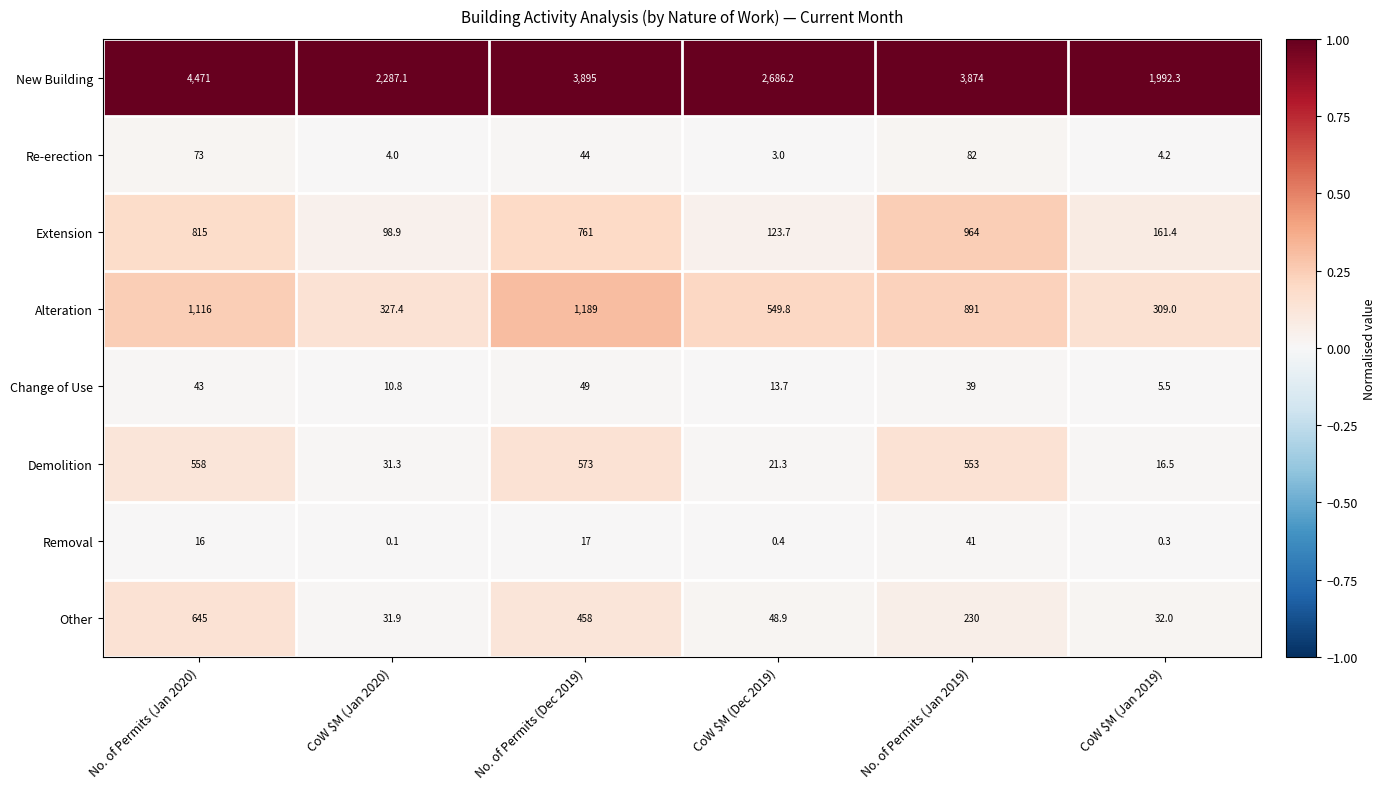

What is the total value across all series at No. of Permits (Jan 2020)?

7737.0